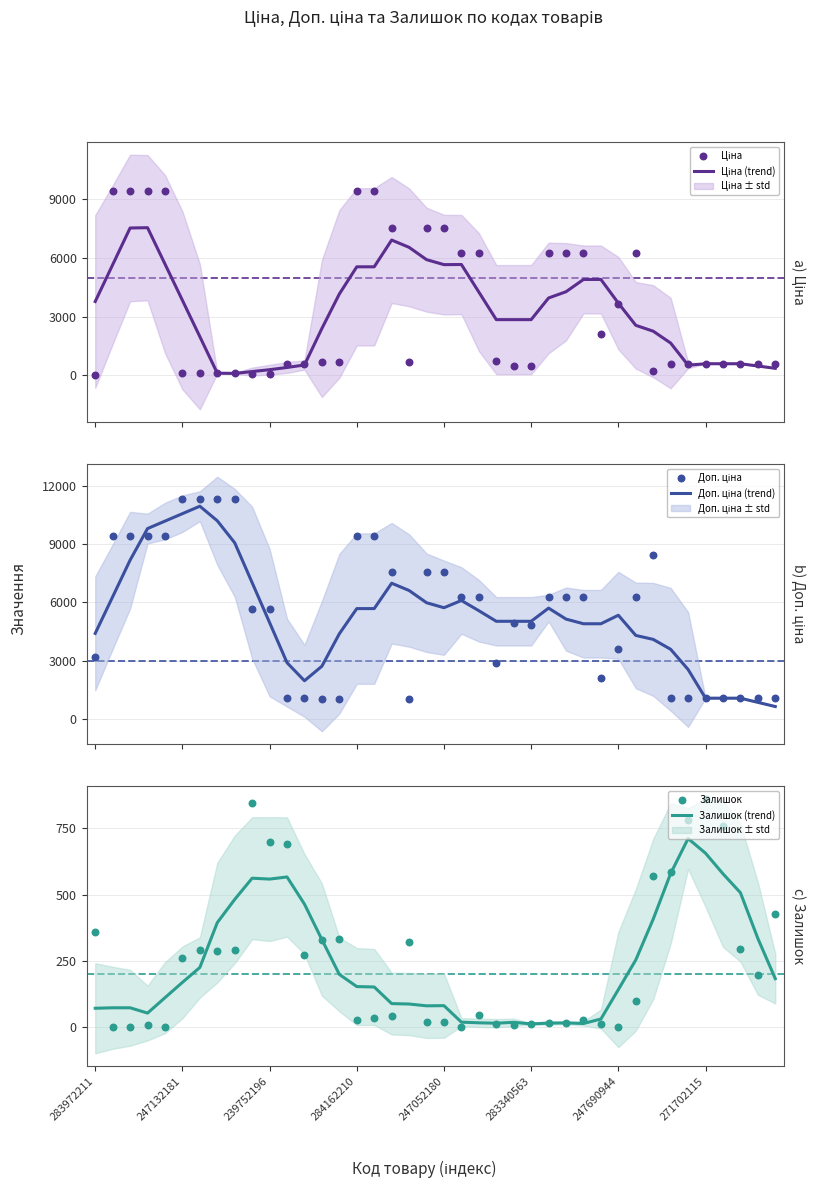

What is the total value across all series at 29?

14038.3